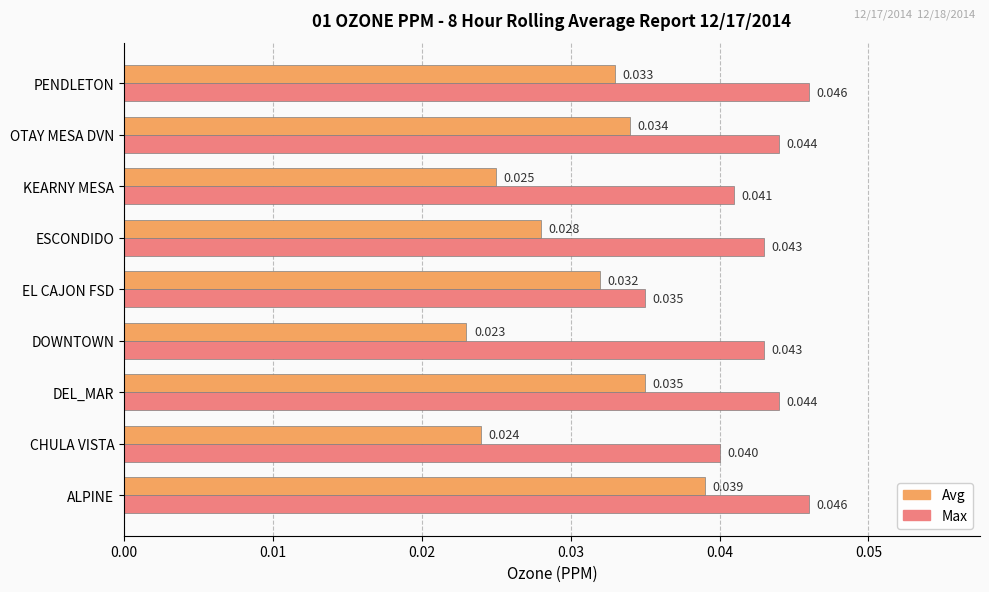

Rank the series at ALPINE from highest to lowest value.

Max, Avg